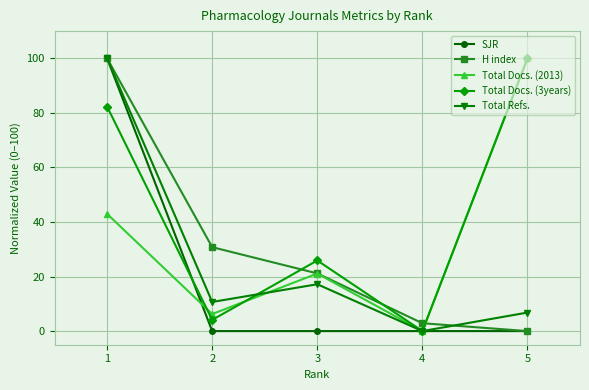

At which category does Total Docs. (3years) reach its first local valley?

2